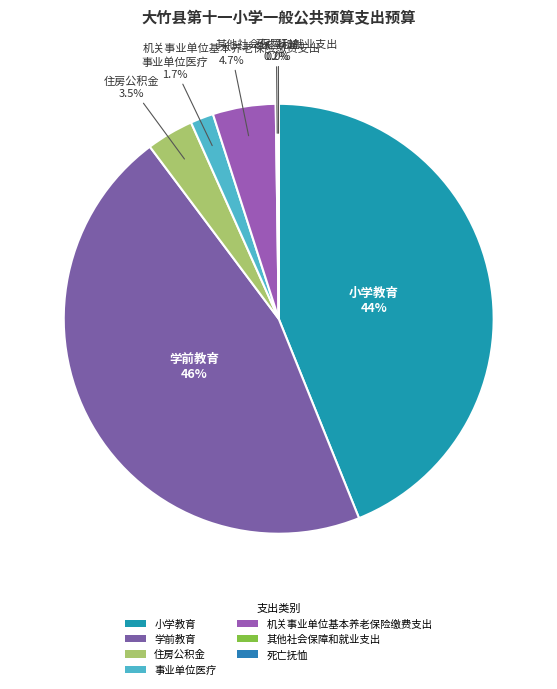

What percentage is NOT represented by 机关事业单位基本养老保险缴费支出?

95.3%